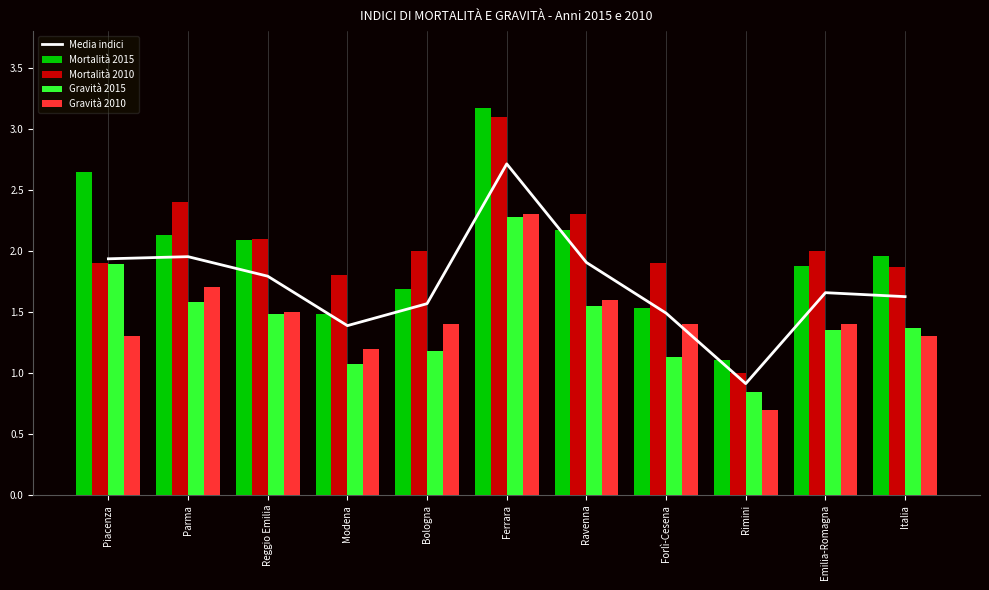

How many Gravità 2010 values are between 1 and 2?

9